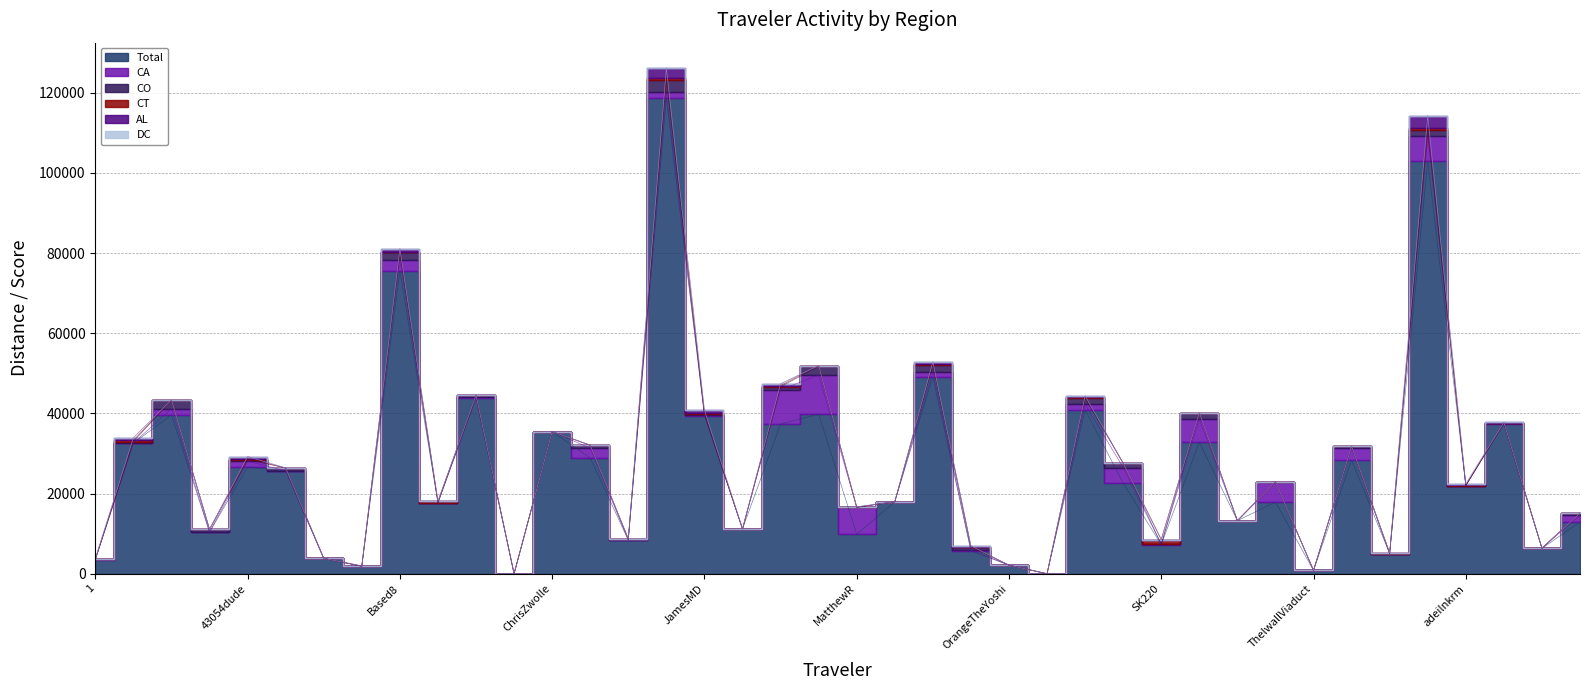

Is this an area chart (filled region under the line)?

No